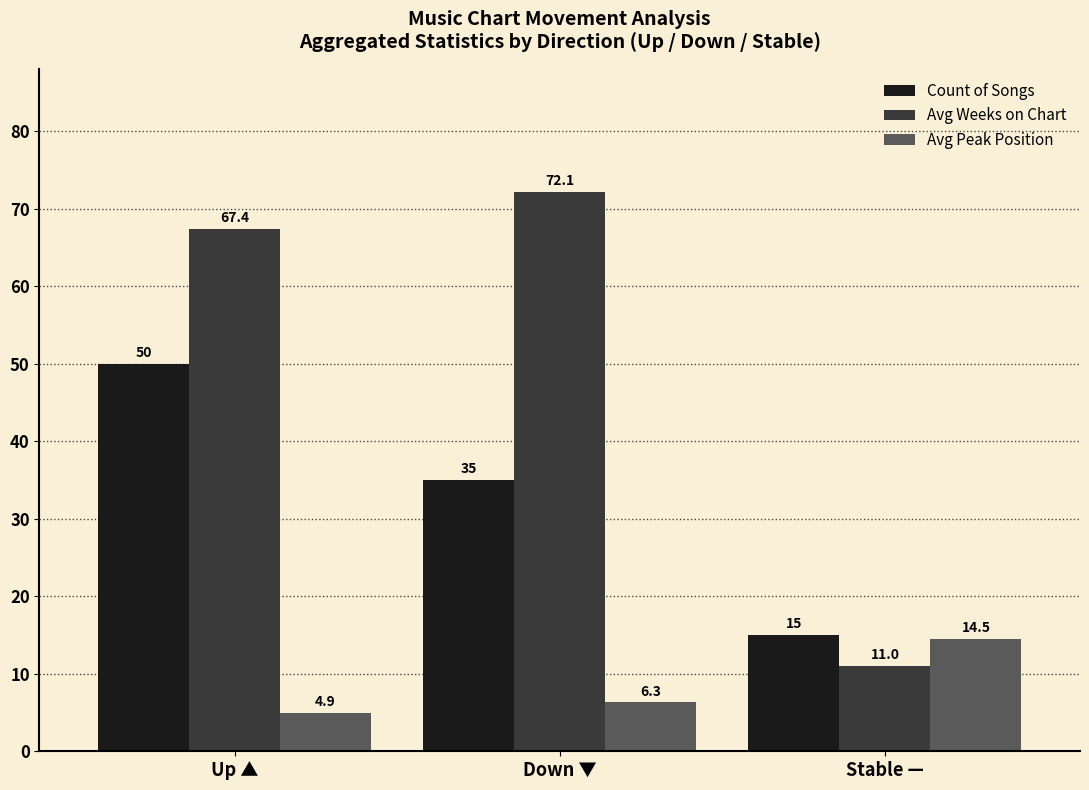

What is the minimum value for Count of Songs?

15.0